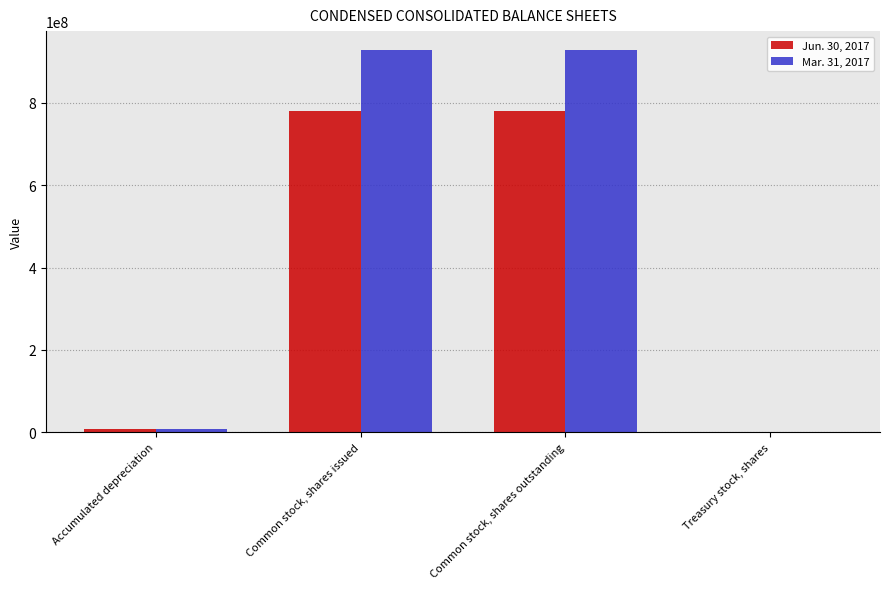

Does the chart contain stacked bars?

No